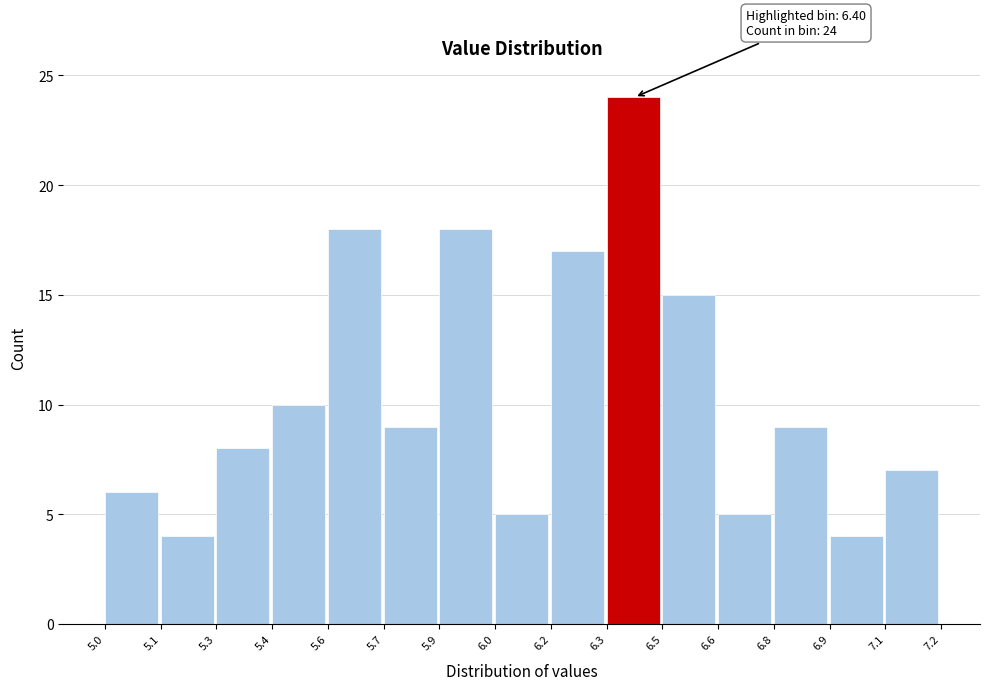

Reading left to right, extract all data points from this chart.

6	4	8	10	18	9	18	5	17	24	15	5	9	4	7